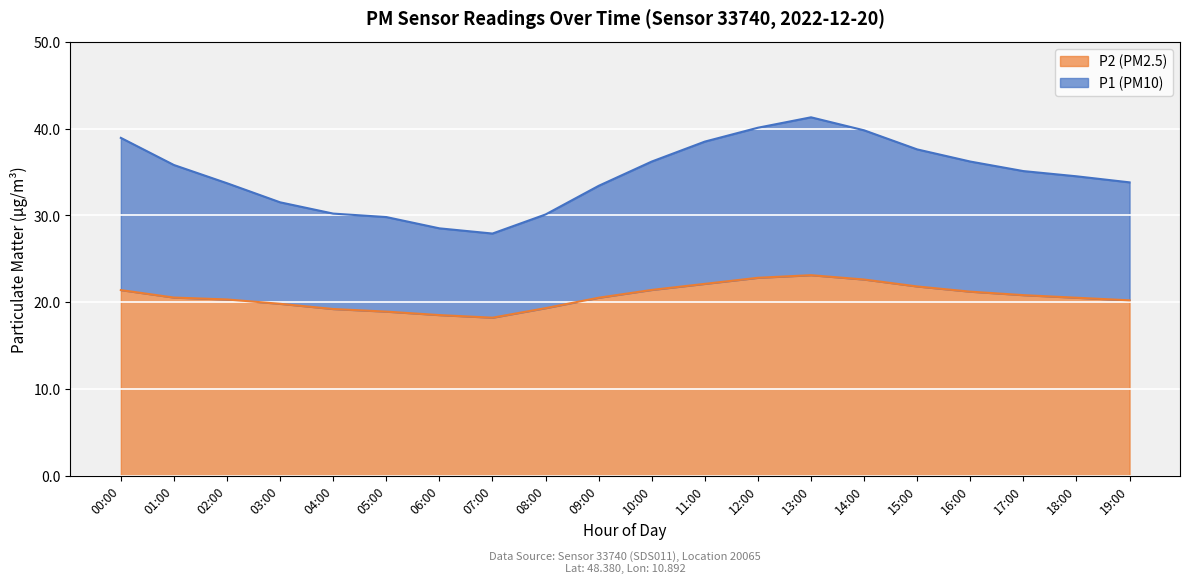

How many values in the P2 (PM2.5) series are below 20?

6